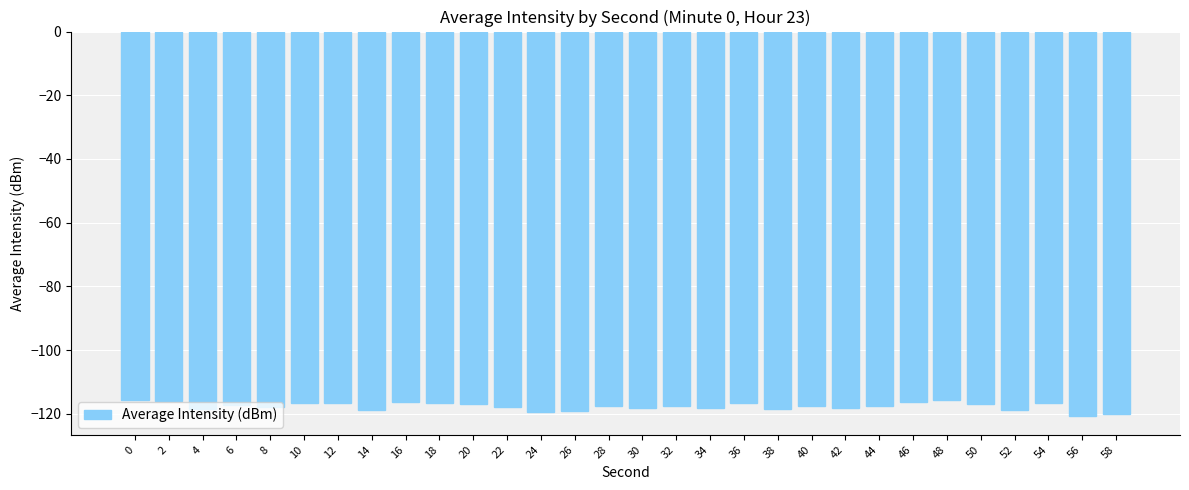

Does the chart contain any negative values?

Yes